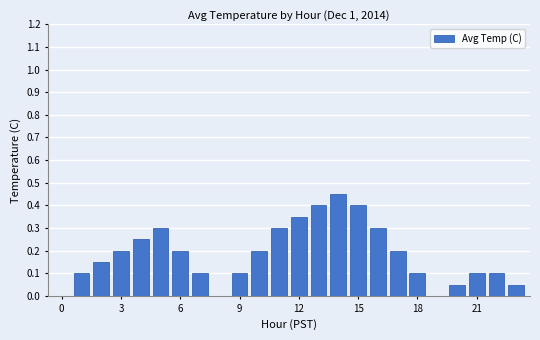

What is the sum of all values?

4.4